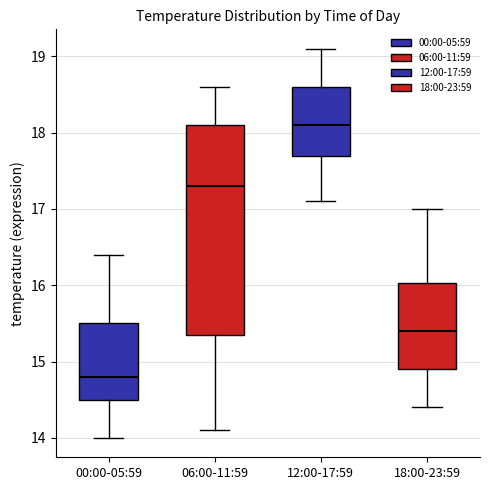

Reading left to right, read every box against the y-axis: the position of its median line, the range the box covers, and the ends of its whiskers. The values are not printed on the chart, so give them approximately, as read against the axis.

00:00-05:59: median 14.8, box 14.5 to 15.5, whiskers 14.0 to 16.4
06:00-11:59: median 17.3, box 15.4 to 18.1, whiskers 14.1 to 18.6
12:00-17:59: median 18.1, box 17.7 to 18.6, whiskers 17.1 to 19.1
18:00-23:59: median 15.4, box 14.9 to 16.0, whiskers 14.4 to 17.0